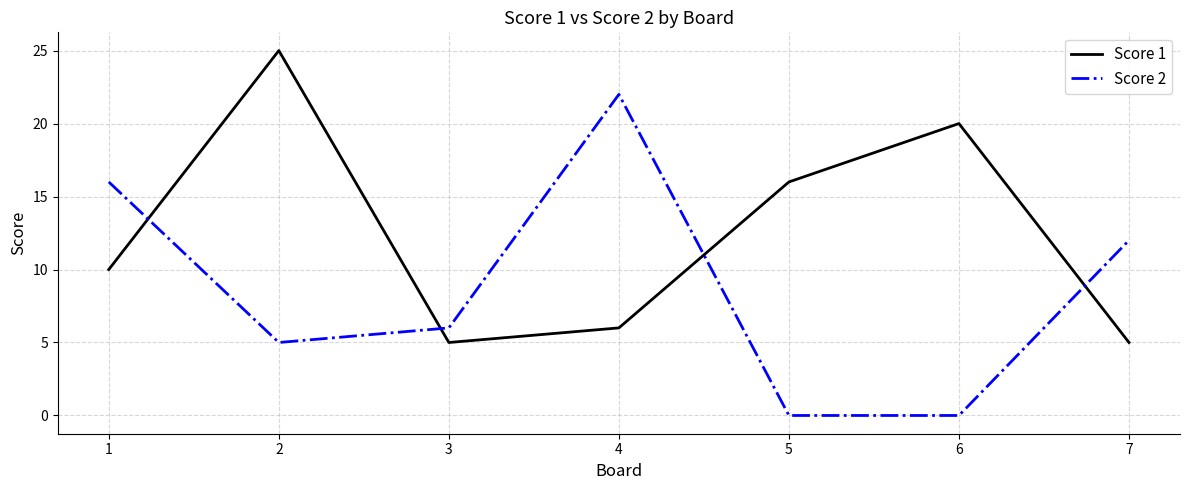

Reading left to right, what are all the values shown in this chart?

Score 1: 10	25	5	6	16	20	5
Score 2: 16	5	6	22	0	0	12